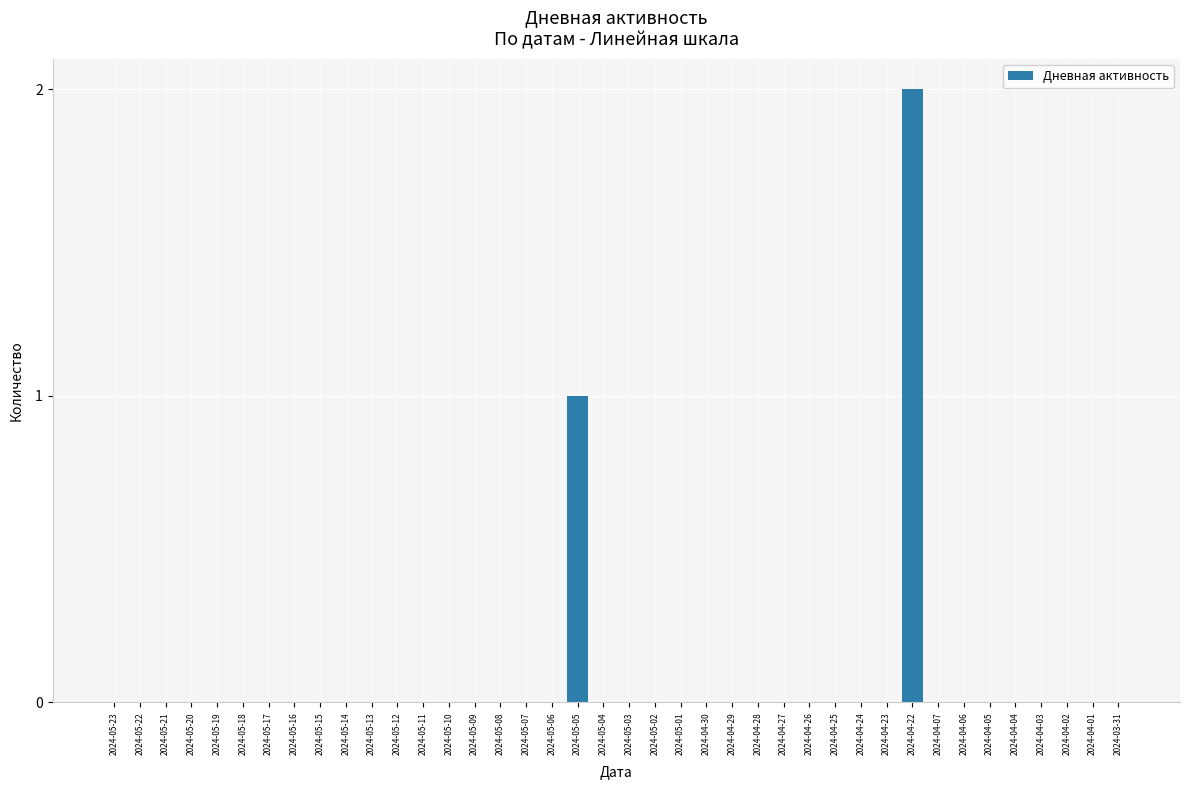

What is the sum of all values?

3